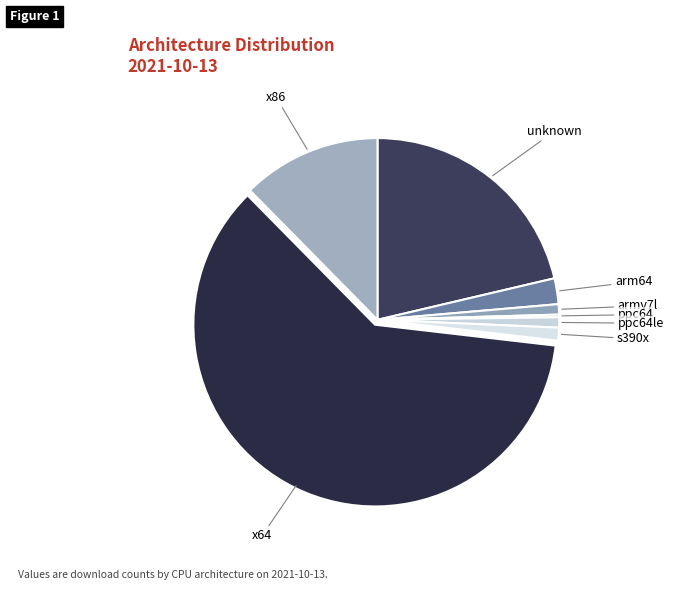

Is x64 the majority of the pie?

Yes